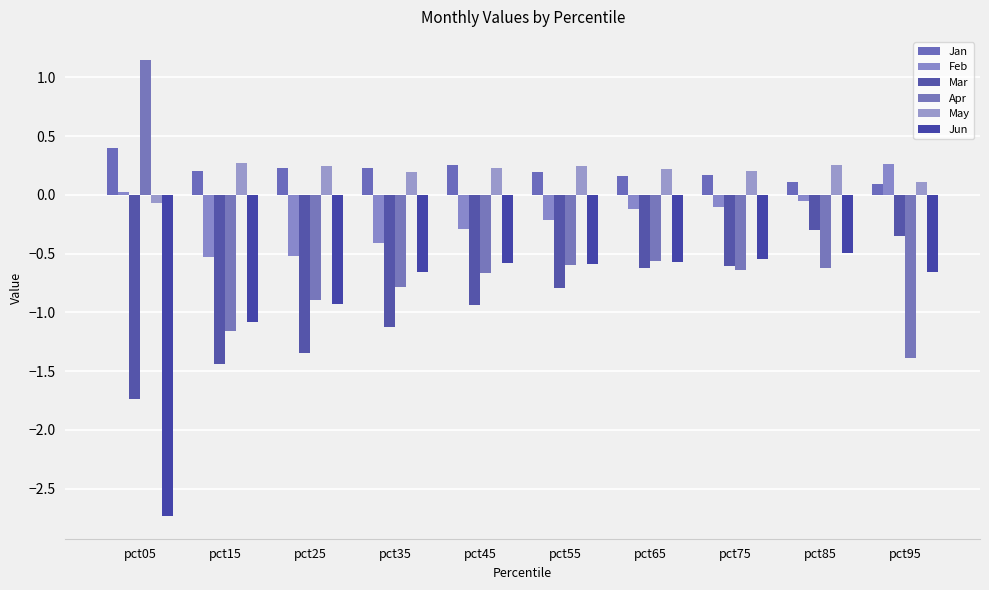

What are all the series names shown in the legend?

Jan, Feb, Mar, Apr, May, Jun